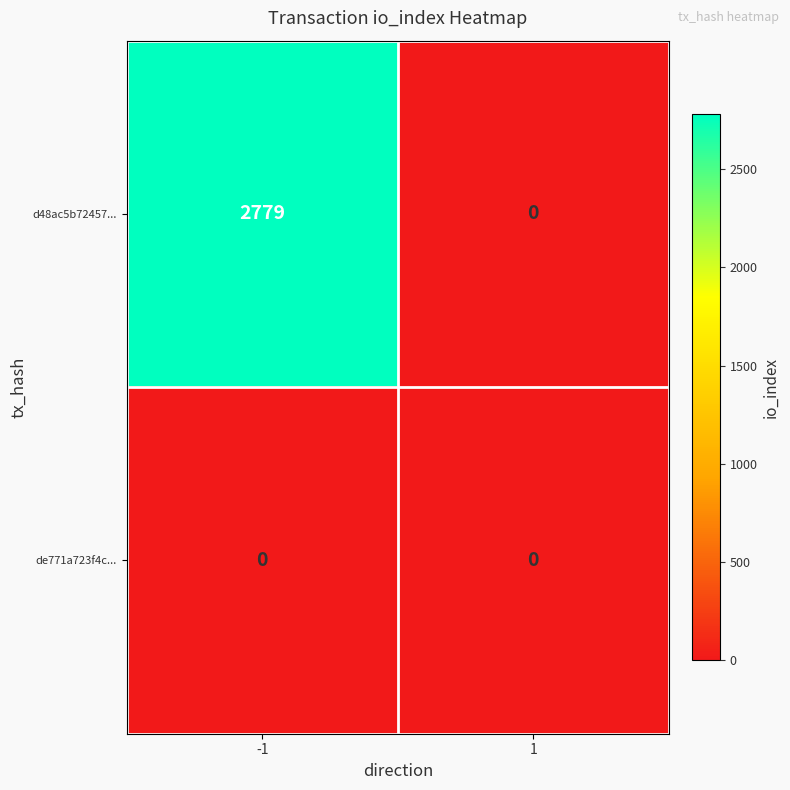

Reading left to right, transcribe all the data shown in this chart.

d48ac5b72457...: 2779	0
de771a723f4c...: 0	0